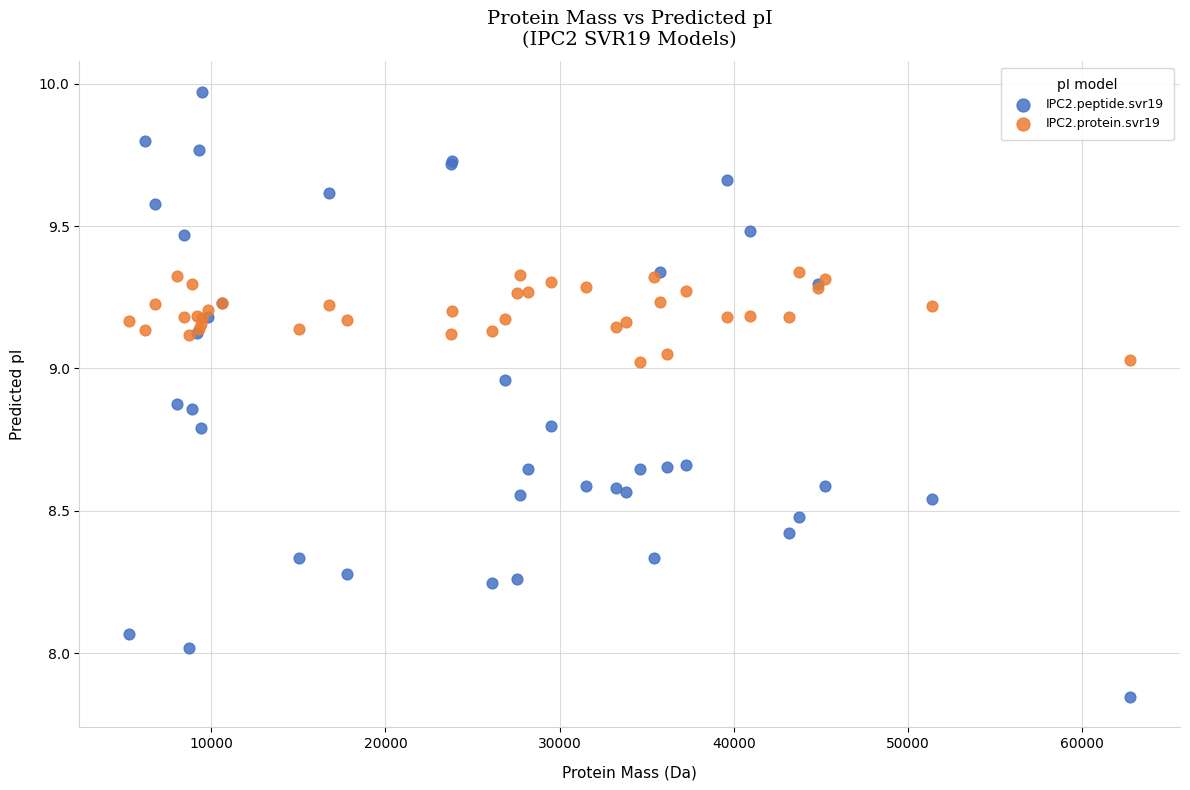

Which series contains the lowest Y value?

IPC2.peptide.svr19